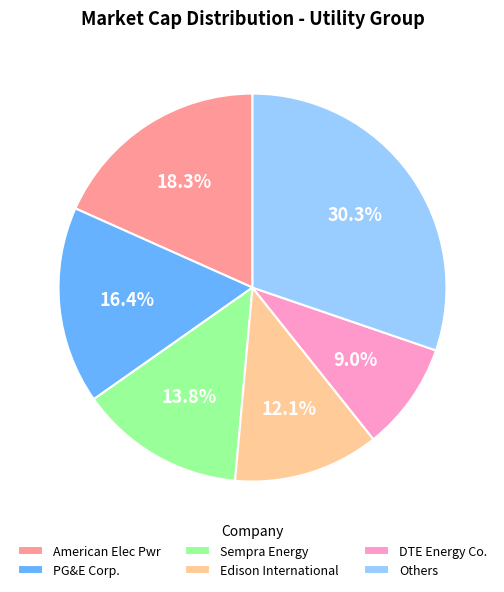

Is Edison International the majority of the pie?

No